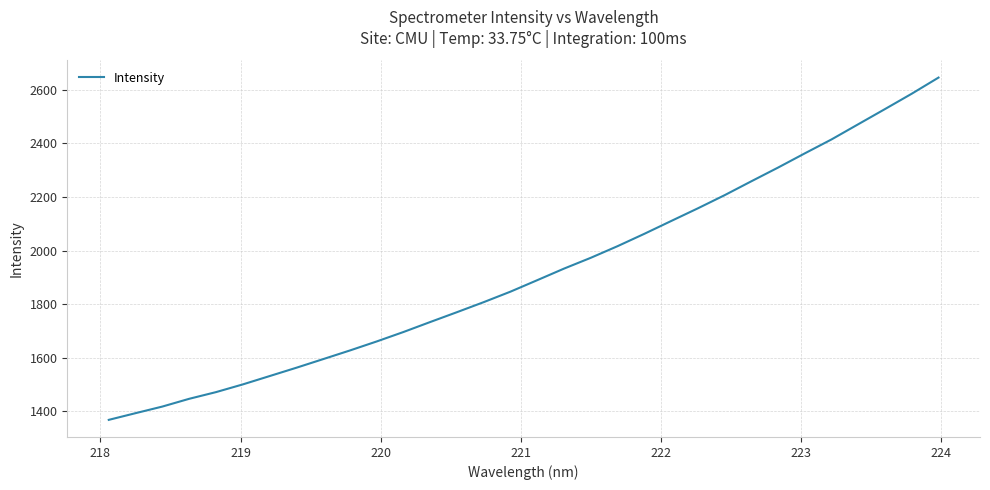

What is the difference between the second highest and minimum values?

1218.1